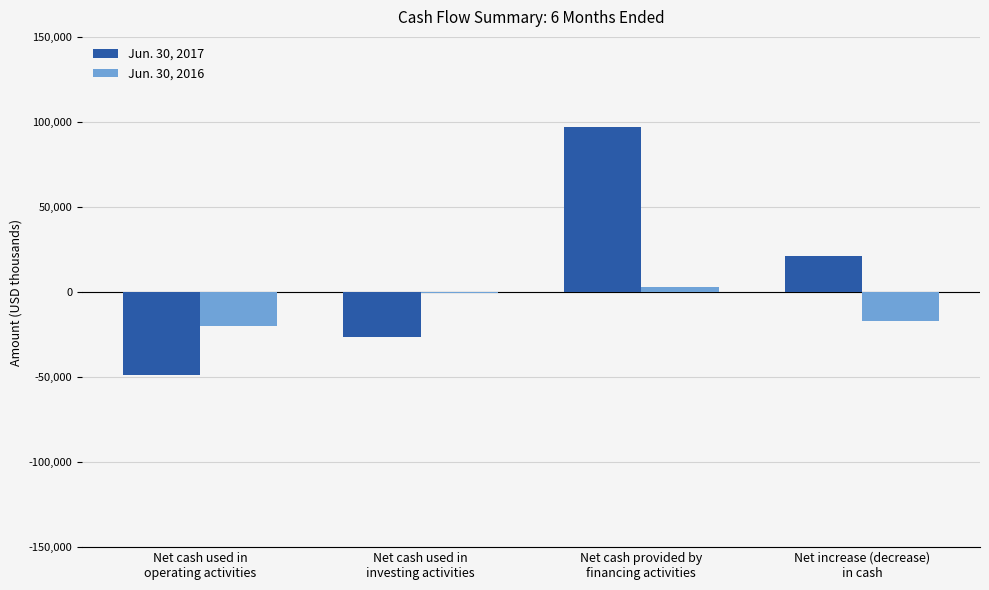

Which series has the largest range (max minus min)?

Jun. 30, 2017